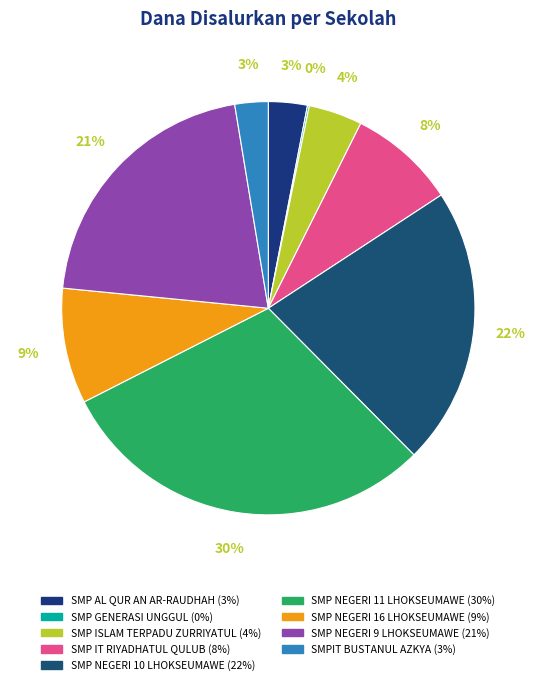

Is it true that SMP IT RIYADHATUL QULUB is 1% of the pie?

False